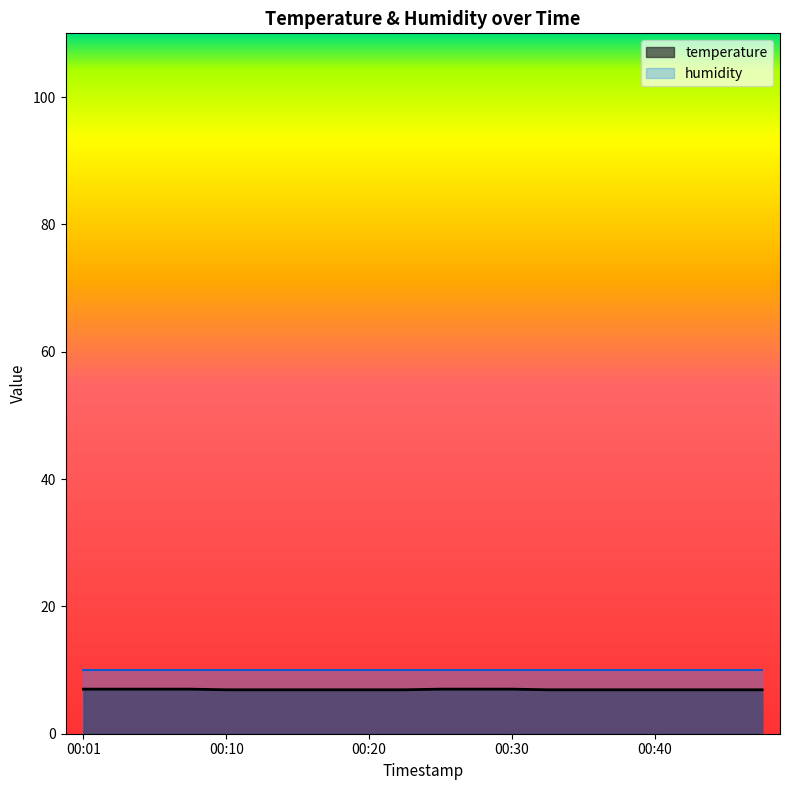

Rank the categories by value from highest to lowest.

00:01, 00:03, 00:06, 00:08, 00:25, 00:27, 00:30, 00:10, 00:13, 00:15, 00:18, 00:20, 00:23, 00:32, 00:35, 00:37, 00:40, 00:42, 00:44, 00:47